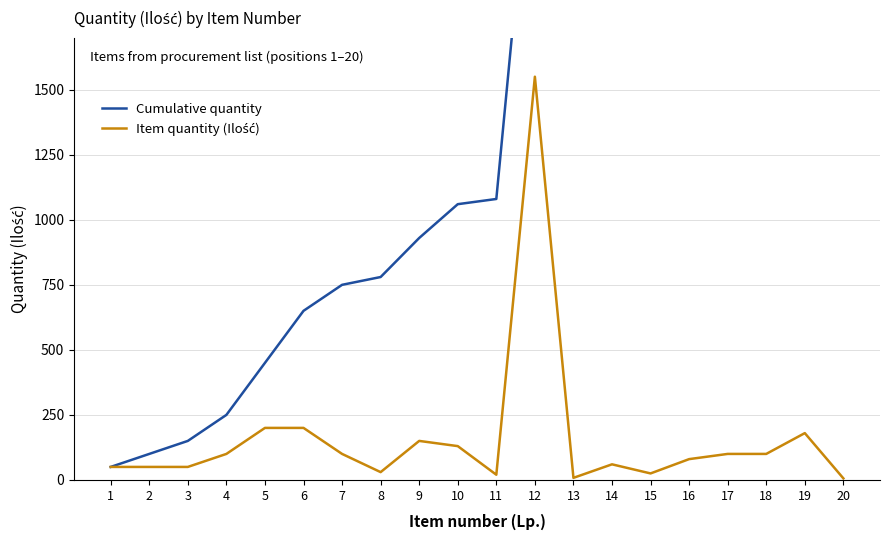

In Item quantity (Ilość), how many points are higher than both neighbors (excluding endpoints)?

4